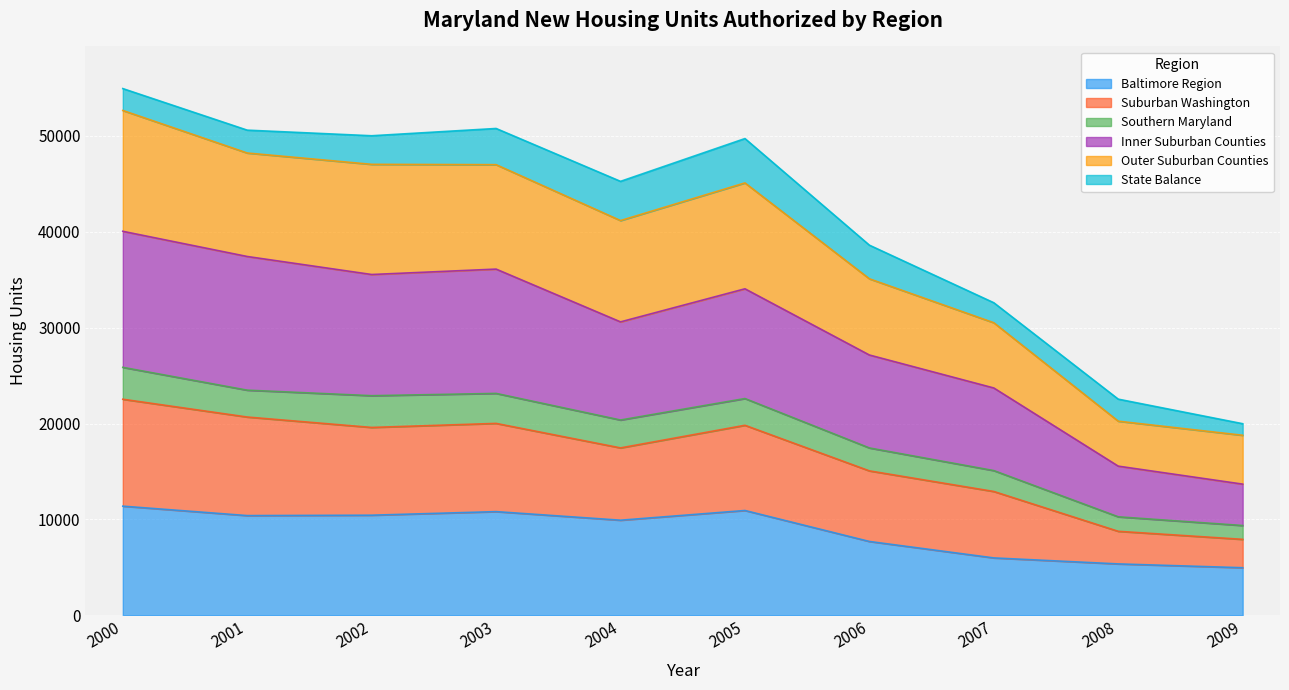

What is the highest value of the Baltimore Region series?

11385